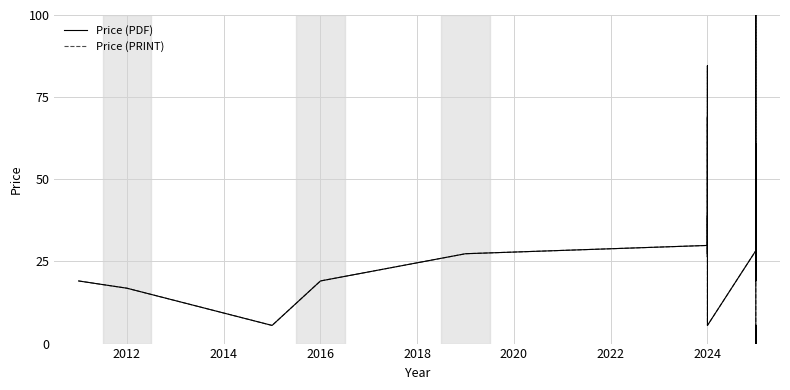

What is the label of the 19th point from the left?

2024